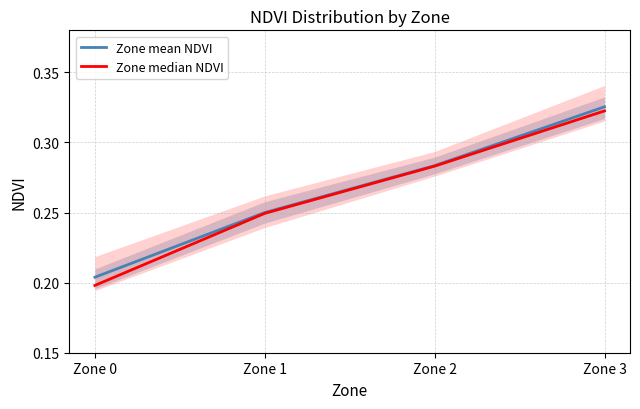

Reading left to right, extract all data points from this chart.

Zone mean NDVI: 0.2	0.3	0.3	0.3
Zone median NDVI: 0.2	0.2	0.3	0.3